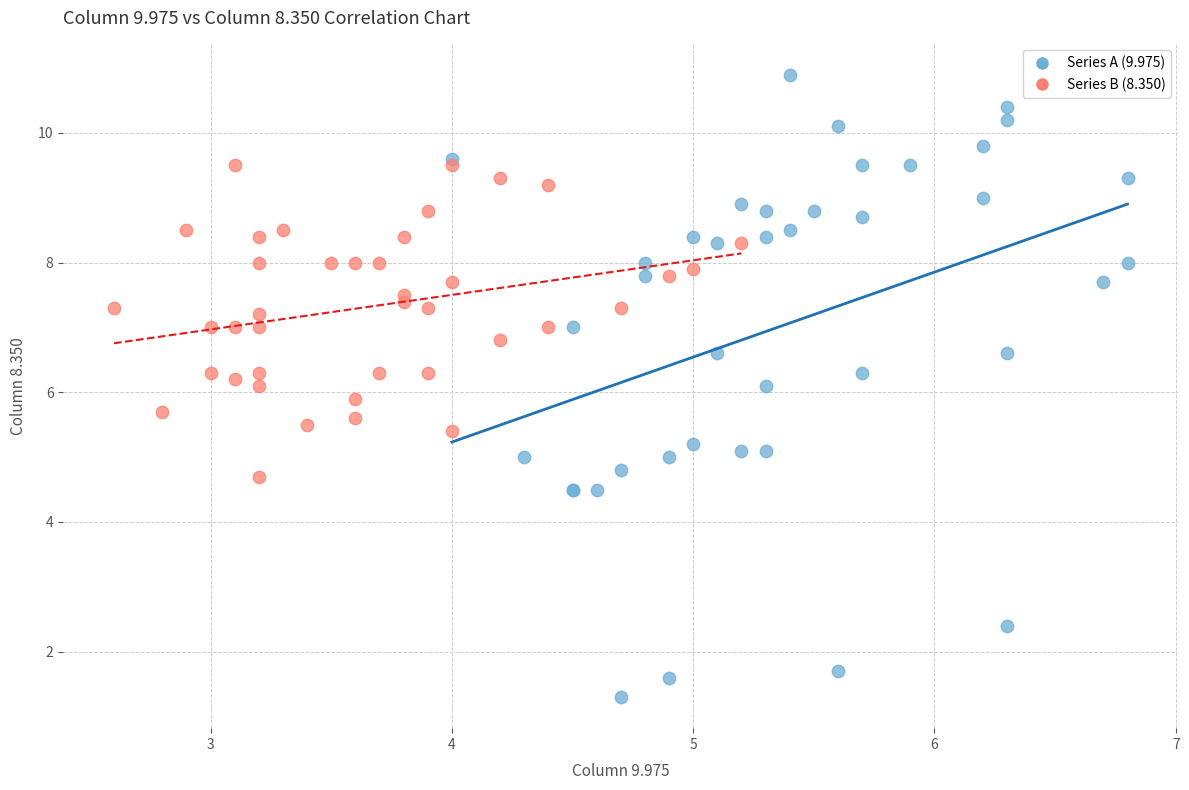

Which series contains the lowest Y value?

Series A (9.975)